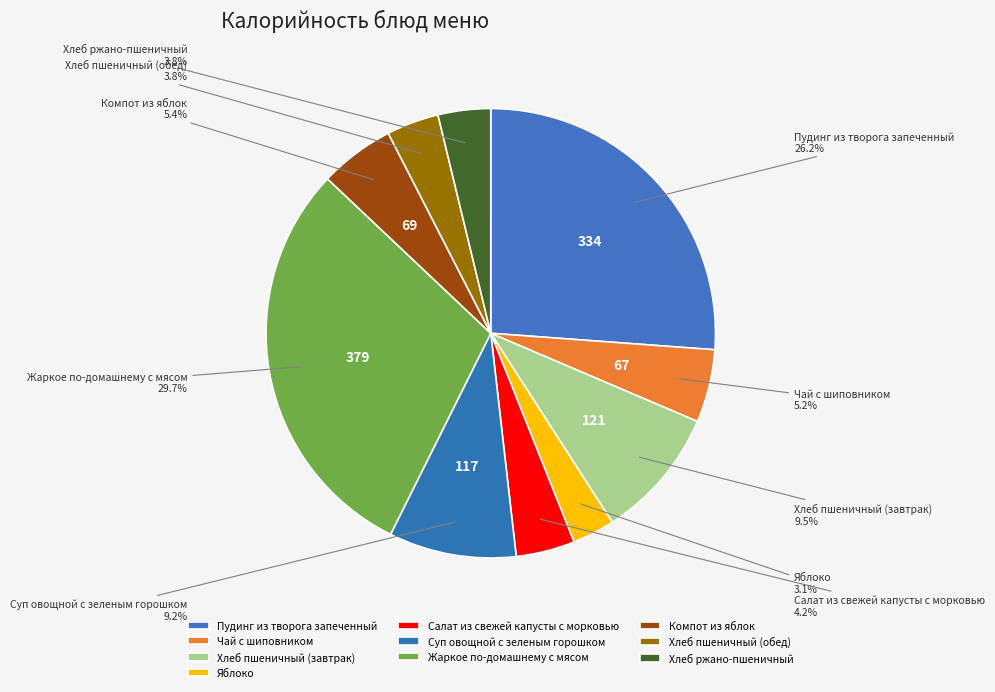

Is the sum of Салат из свежей капусты с морковью and Хлеб пшеничный (завтрак) greater than half?

No